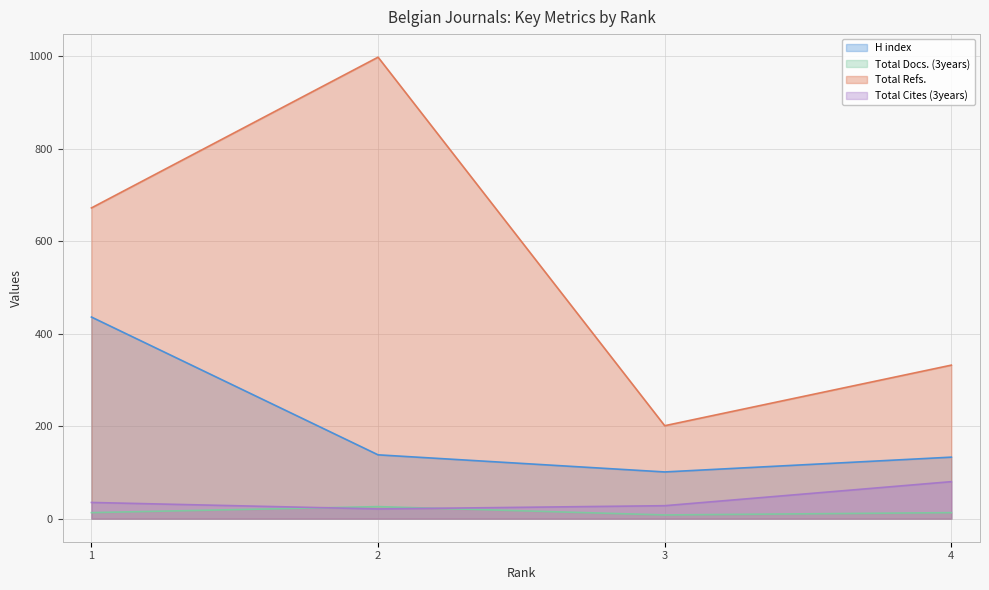

What are all the series names shown in the legend?

H index, Total Docs. (3years), Total Refs., Total Cites (3years)